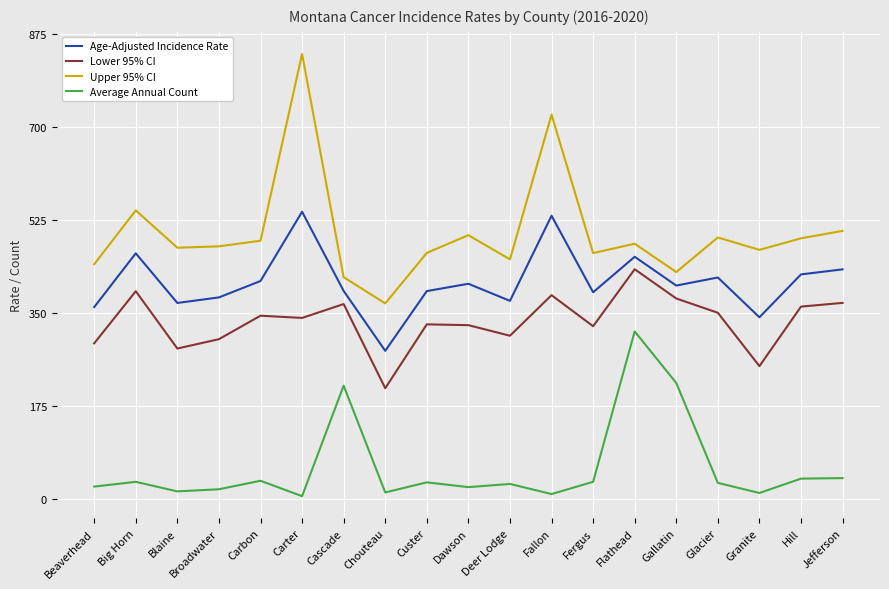

What is the total value across all series at Broadwater?

1172.5